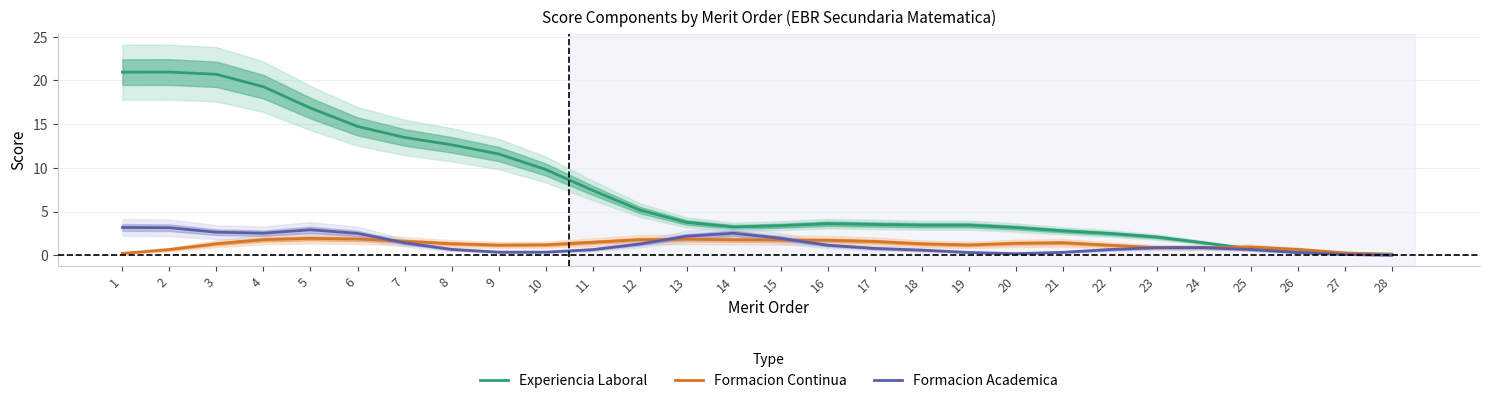

List the labels in order of Experiencia Laboral value, largest first.

2, 1, 3, 4, 5, 6, 7, 8, 9, 10, 11, 12, 13, 16, 17, 18, 19, 15, 14, 20, 21, 22, 23, 24, 25, 26, 27, 28